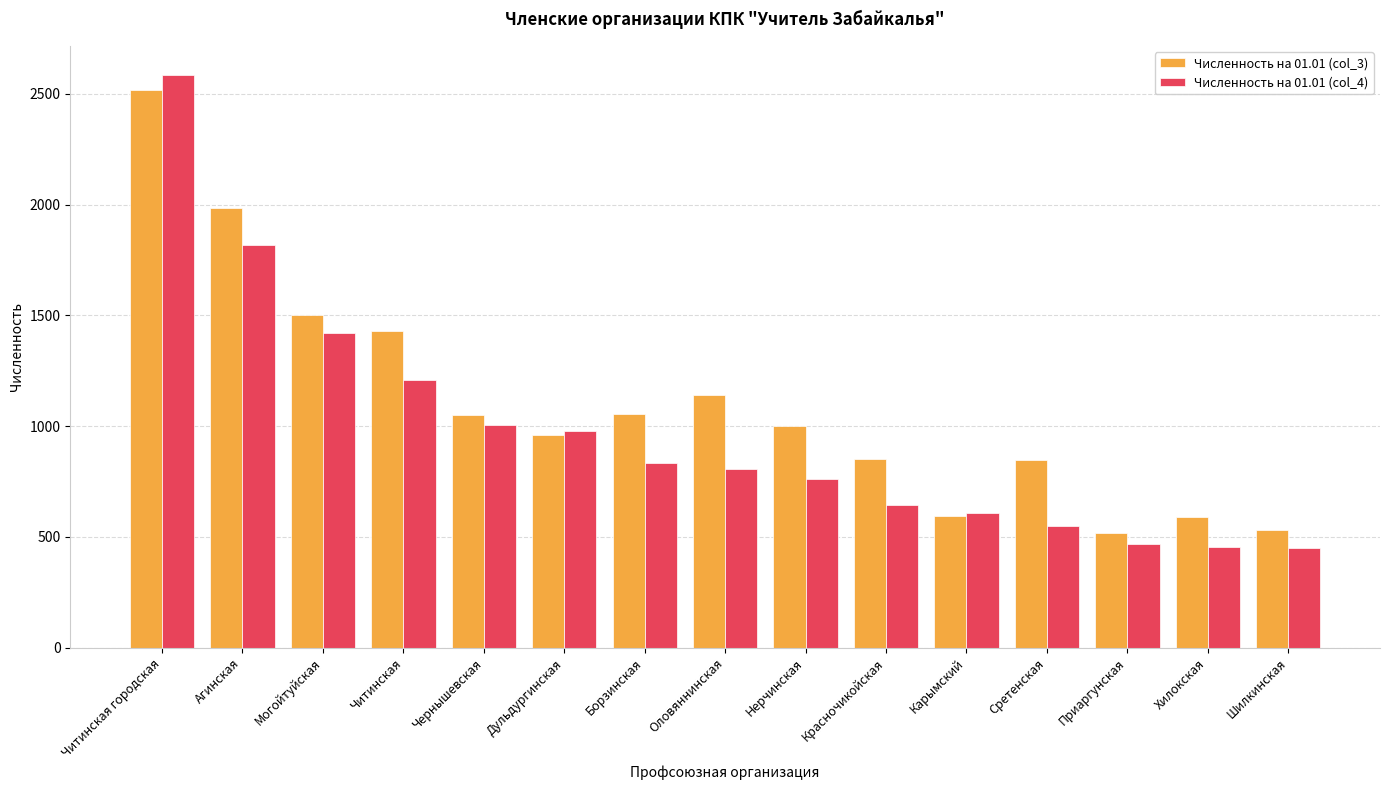

What is the spread (max minus min) of values at Читинская городская?

69